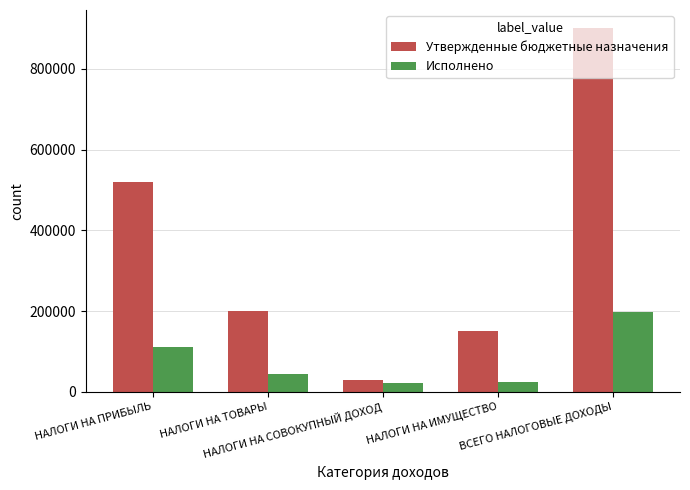

How many bars are there in total?

10